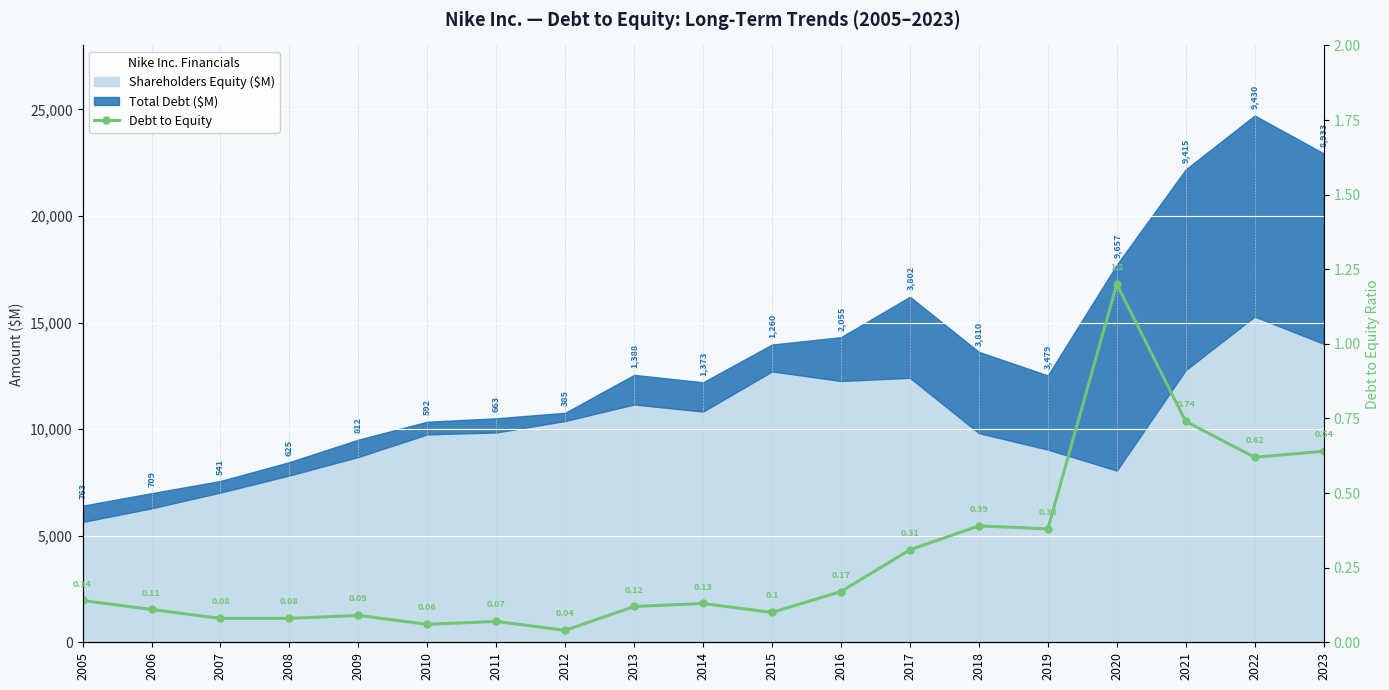

Rank the categories by value from lowest to highest.

2012, 2010, 2011, 2007, 2008, 2009, 2015, 2006, 2013, 2014, 2005, 2016, 2017, 2019, 2018, 2022, 2023, 2021, 2020